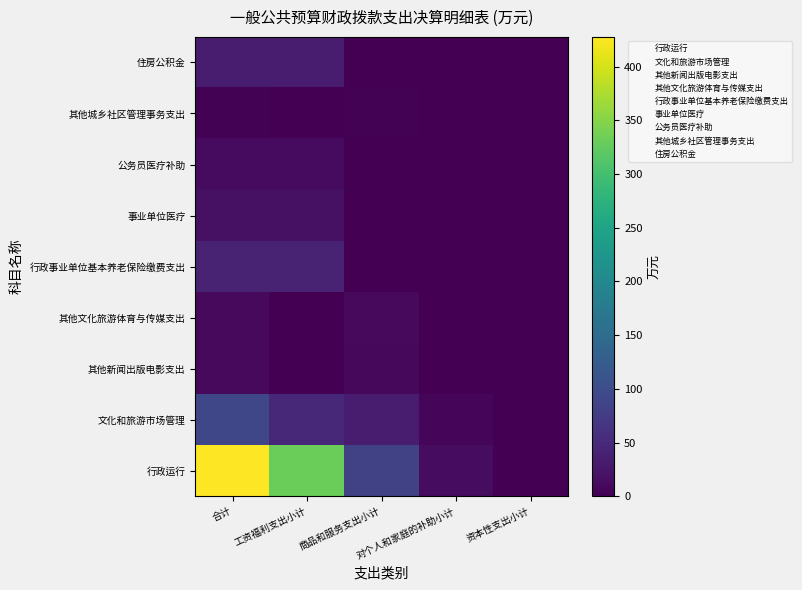

Between 合计 and 商品和服务支出小计, which is larger?

合计